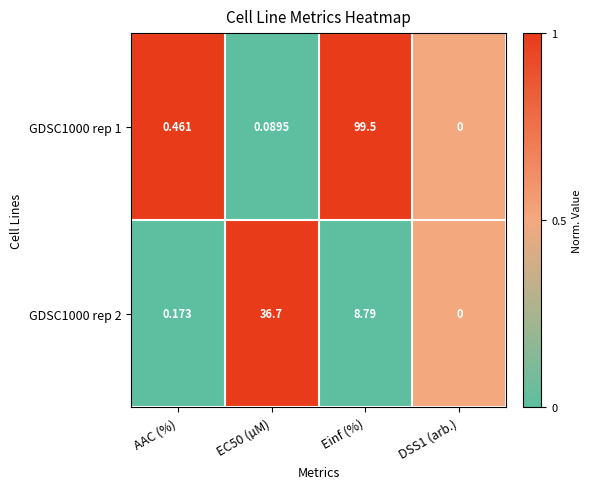

List the series in order of their peak value, lowest first.

GDSC1000 rep 2, GDSC1000 rep 1